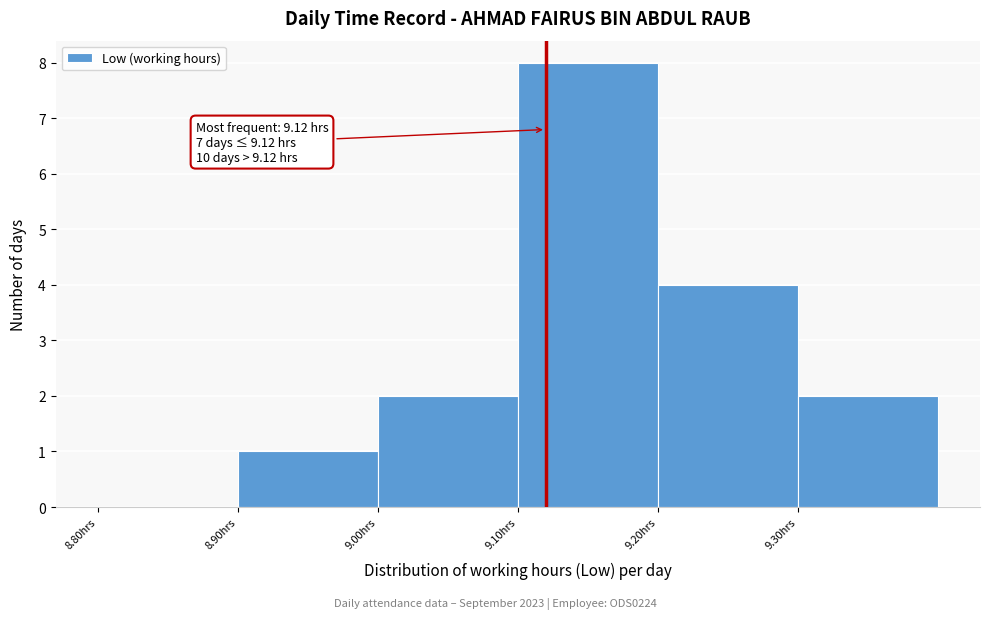

Over which range of the x-axis is the bar tallest?

9.1 to 9.2